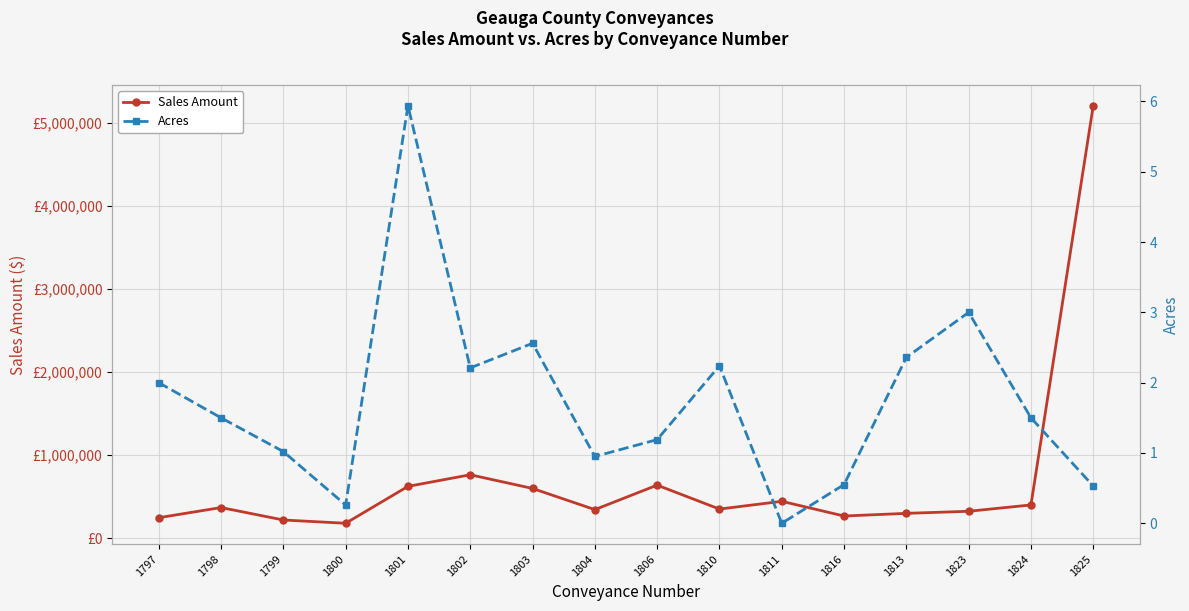

The value of Acres at 1801 is 7.9. True or false?

False